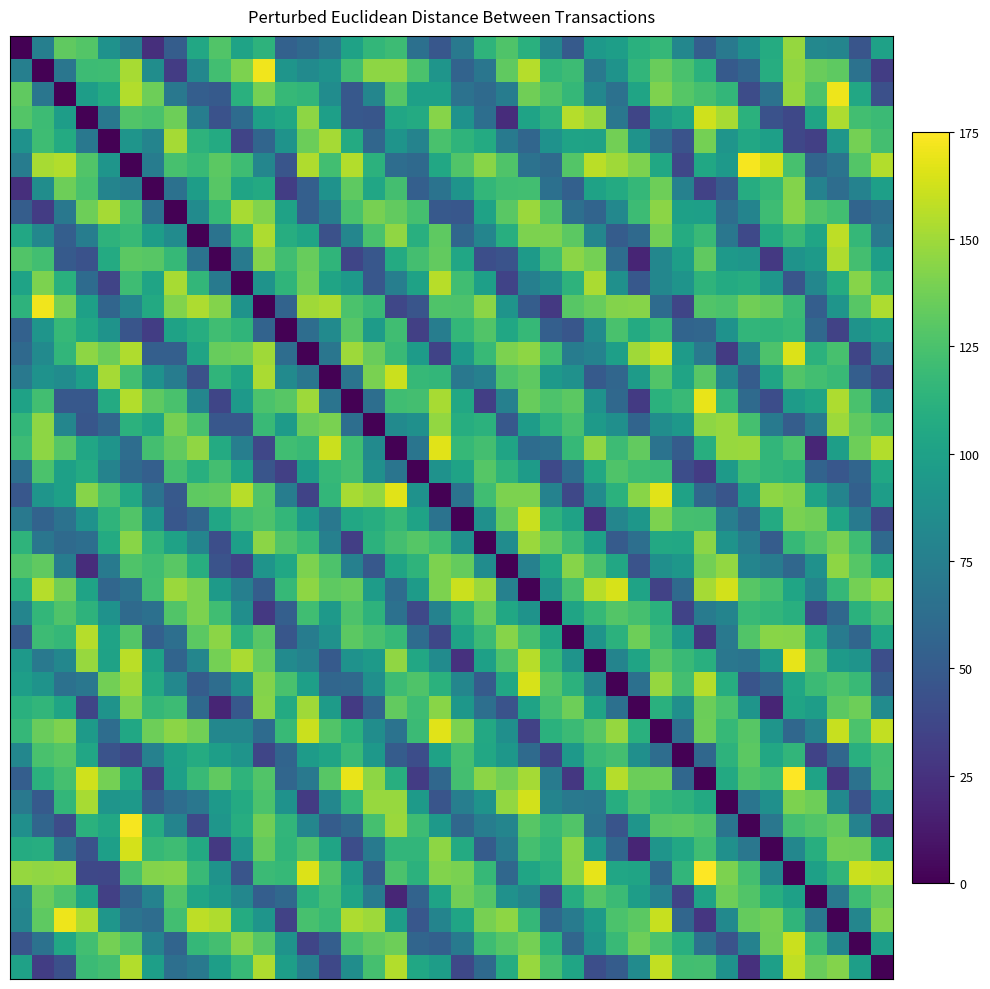

How many categories are shown in the chart?

40